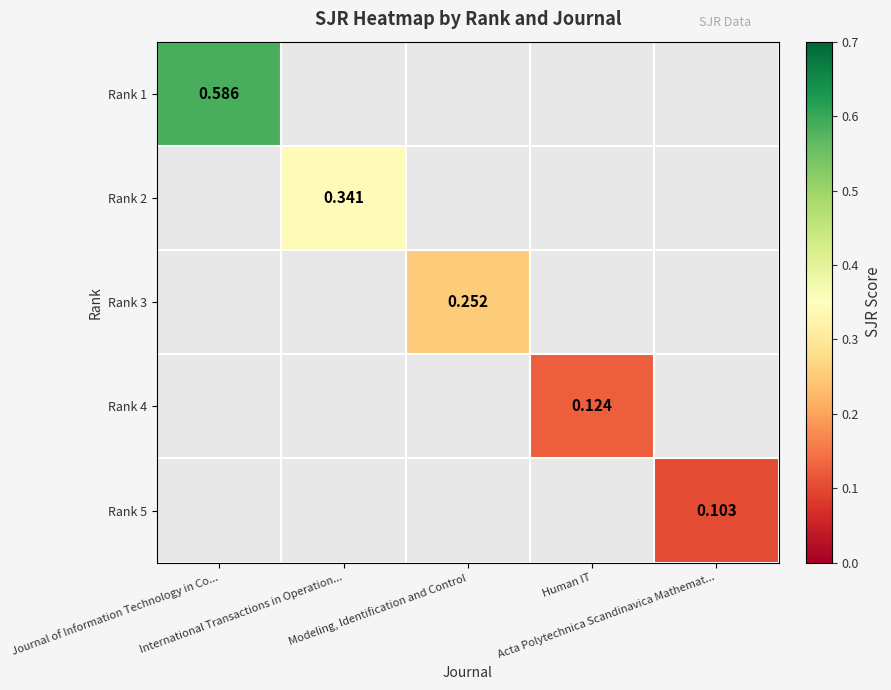

Rank the categories by Rank 1 value from highest to lowest.

Journal of Information Technology in Co..., International Transactions in Operation..., Modeling, Identification and Control, Human IT, Acta Polytechnica Scandinavica Mathemat...